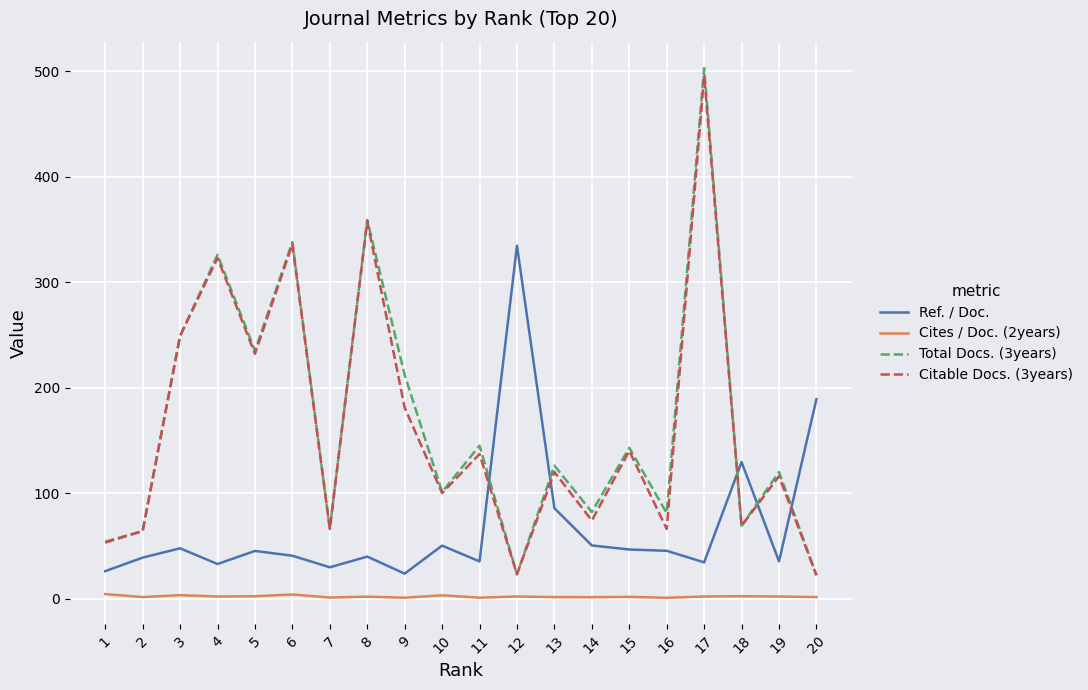

Which series has the largest total across all categories?

Total Docs. (3years)